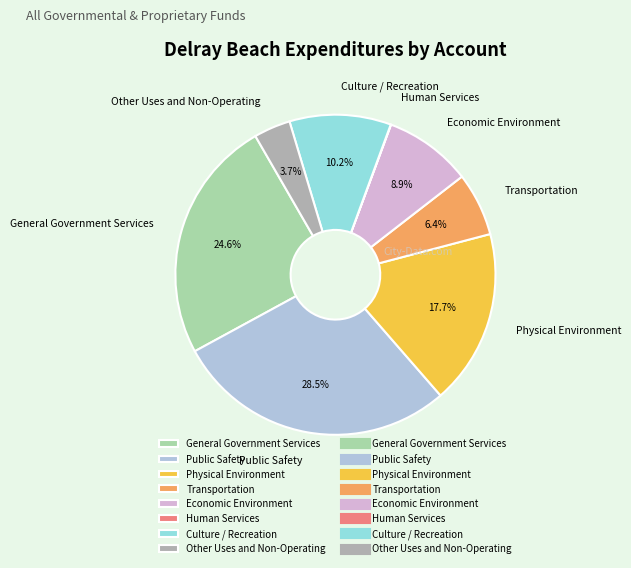

Is there any slice that represents more than half of the pie?

No